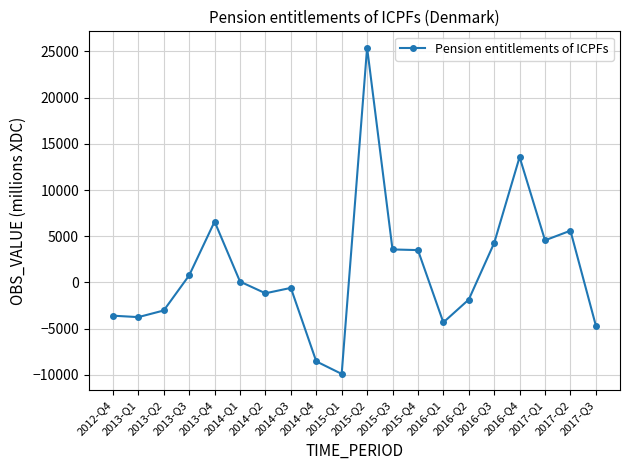

What is the difference between the second highest and minimum values?

23460